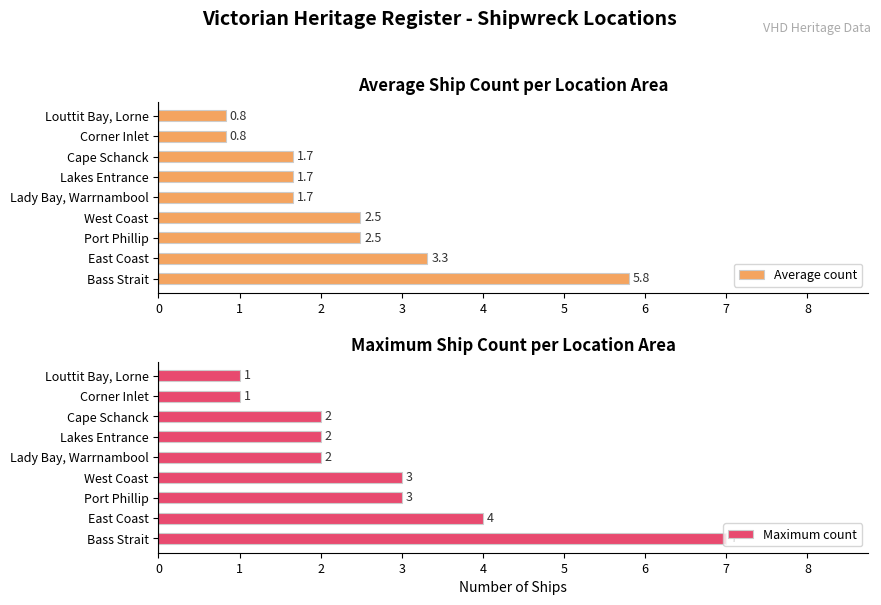

What is the difference between the Average count values at Lakes Entrance and Bass Strait?

4.1